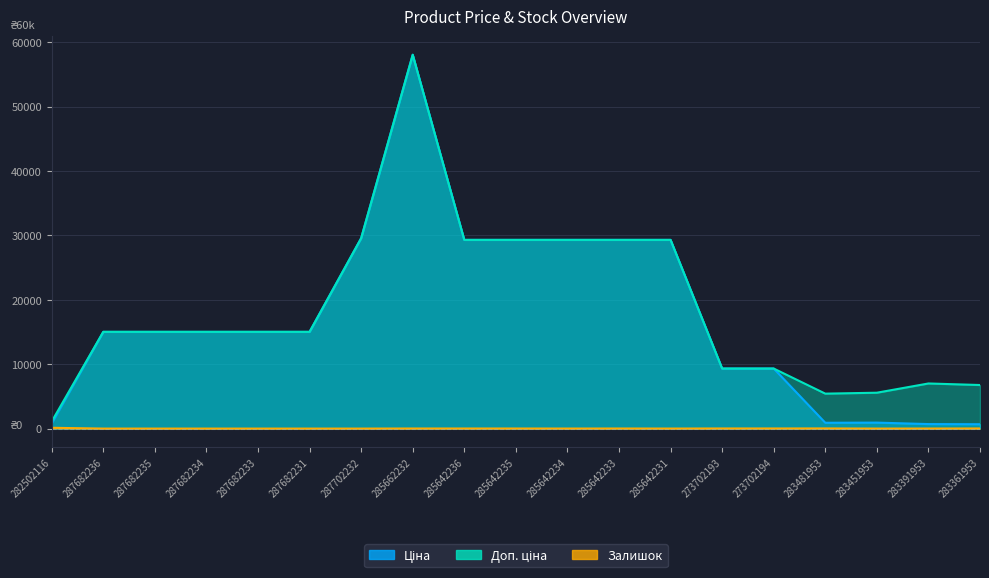

What is the average value of the Залишок series?

14.3